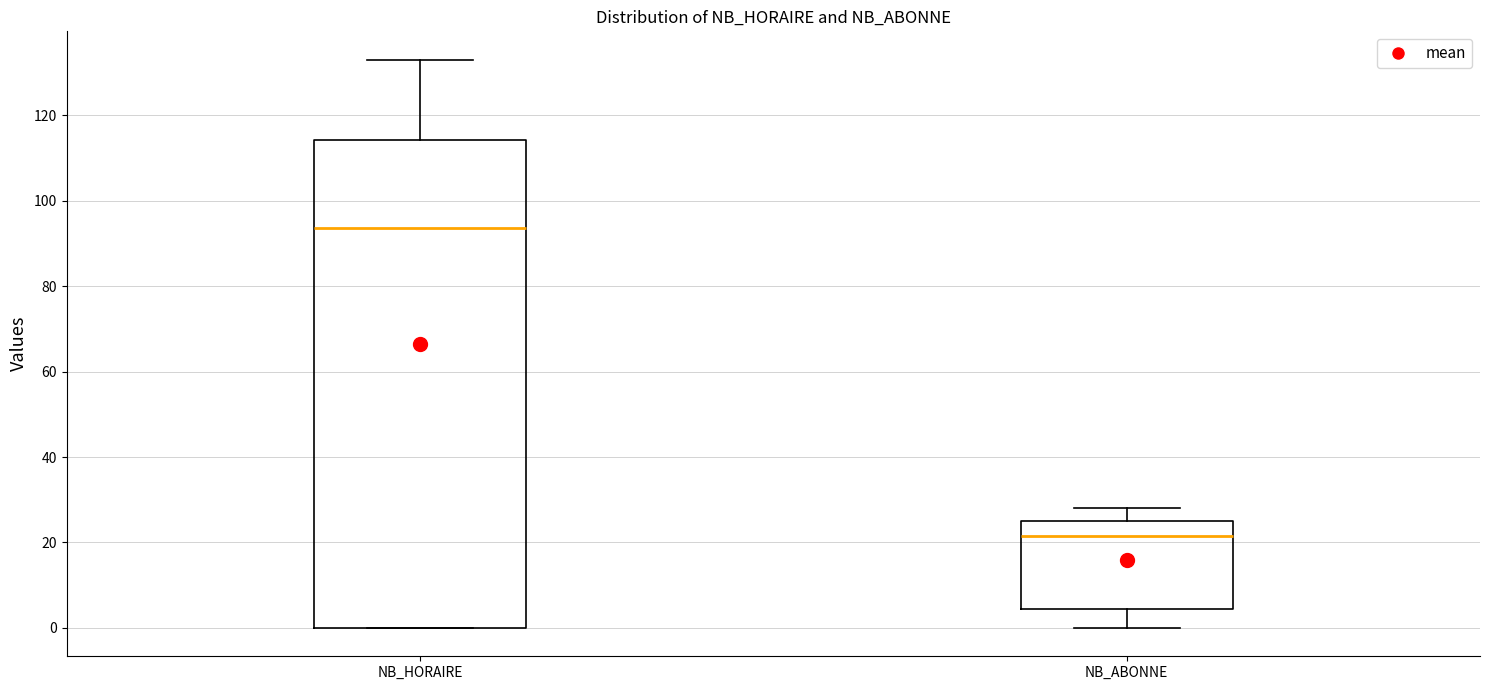

Reading left to right, read every box against the y-axis: the position of its median line, the range the box covers, and the ends of its whiskers. The values are not printed on the chart, so give them approximately, as read against the axis.

NB_HORAIRE: median 94, box 0 to 114, whiskers 0 to 134
NB_ABONNE: median 22, box 4 to 26, whiskers 0 to 28